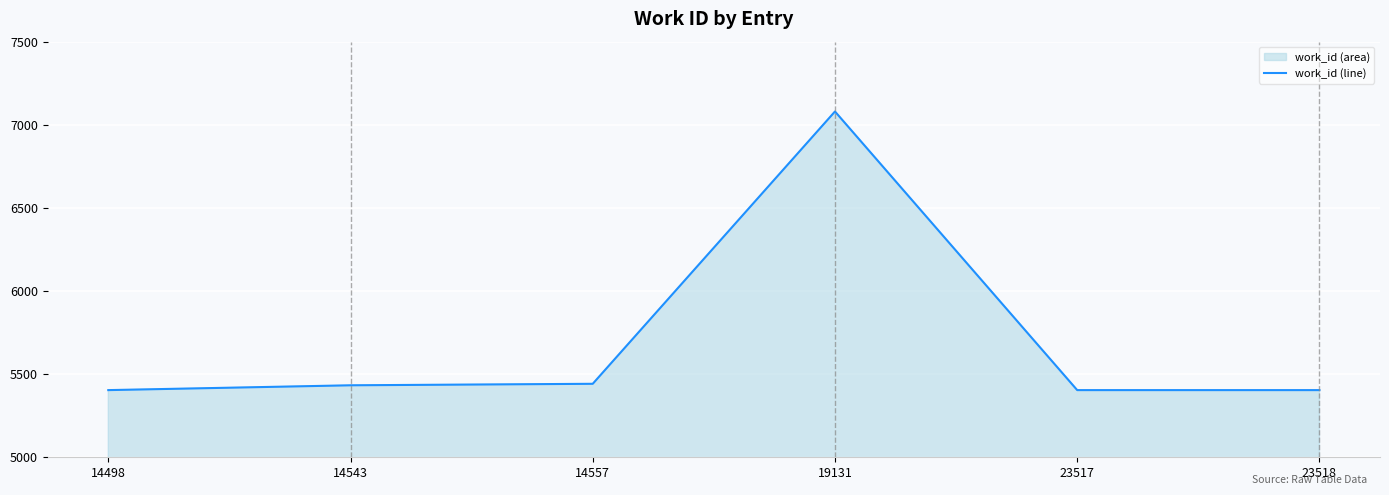

What is the smallest value displayed?

5404